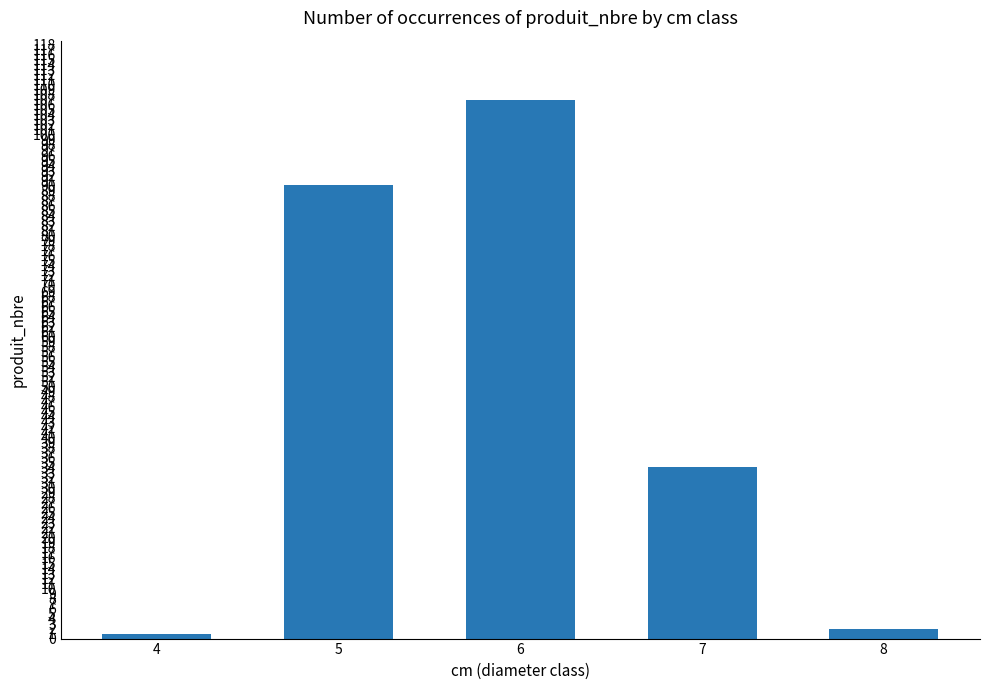

What is the difference between the values at 4 and 6?

106